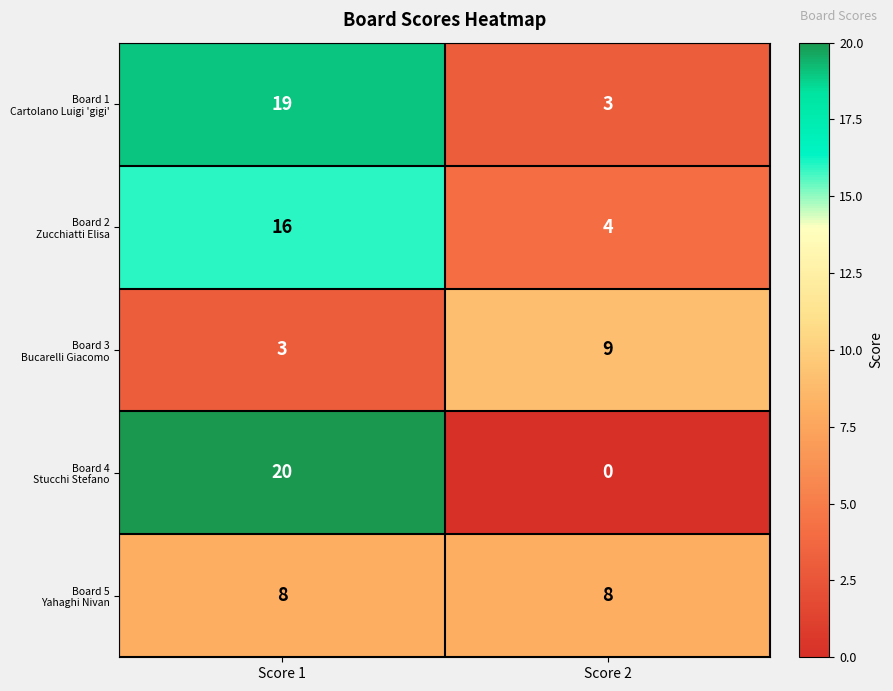

At which category is the sum across all series the highest?

Score 1